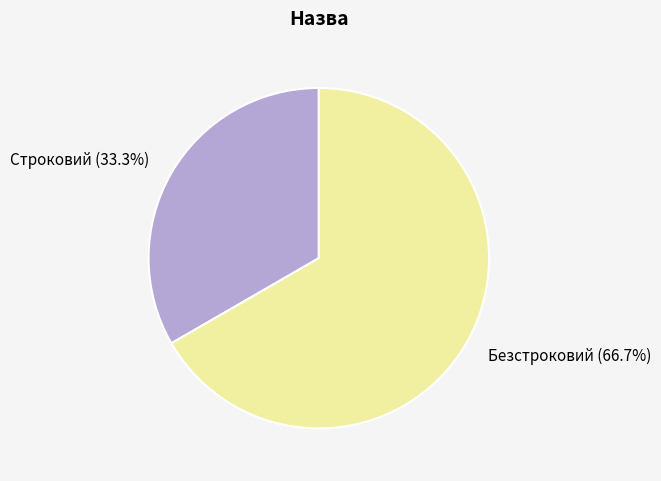

The Безстроковий slice represents 67% of the pie. True or false?

True